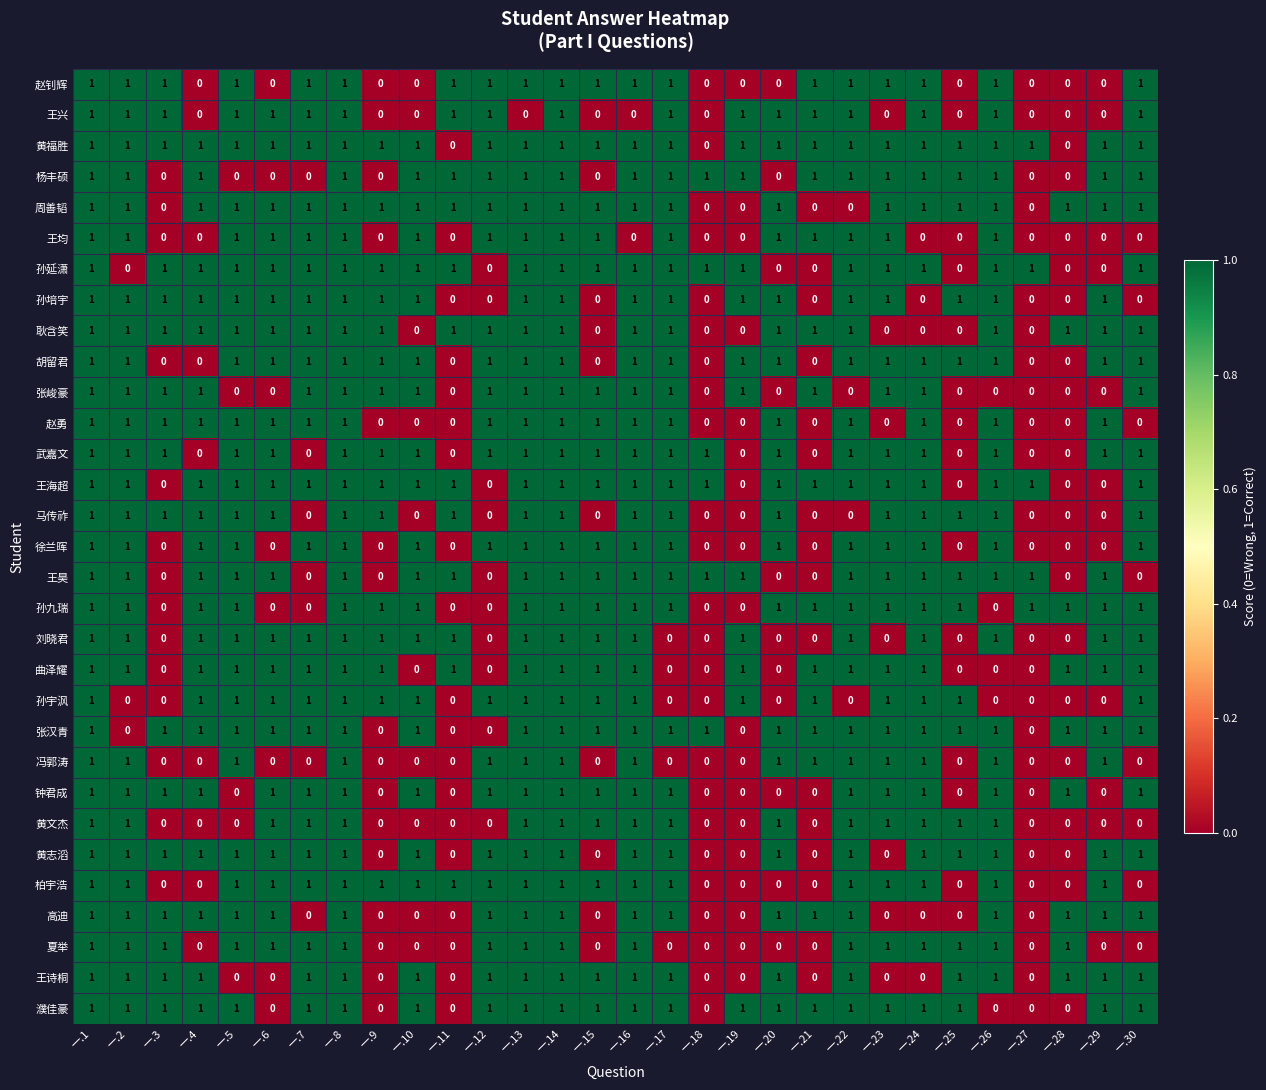

True or false: 夏举 has a value of 1 at 一.22.

True